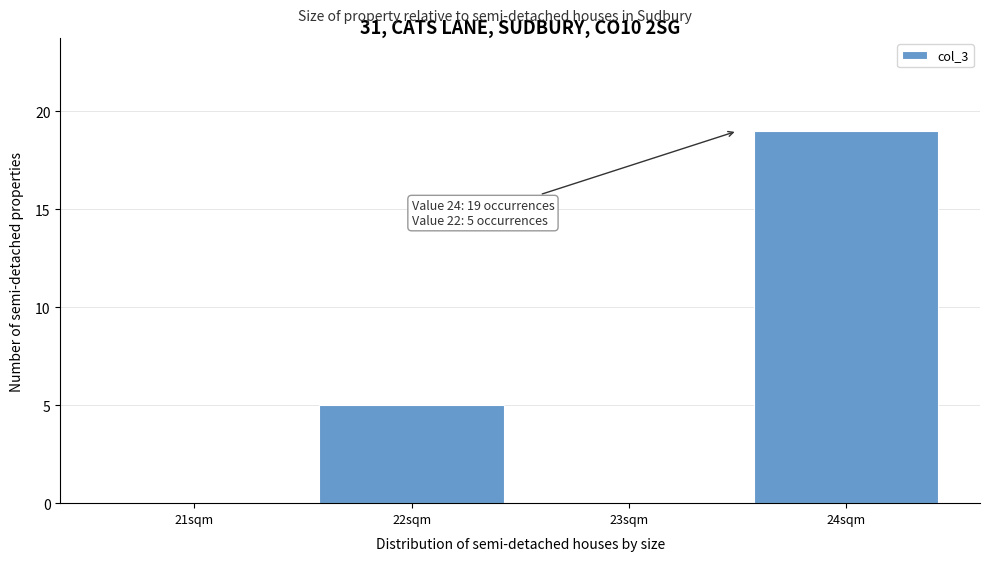

Reading left to right, transcribe all the data shown in this chart.

21sqm=0	22sqm=5	23sqm=0	24sqm=19